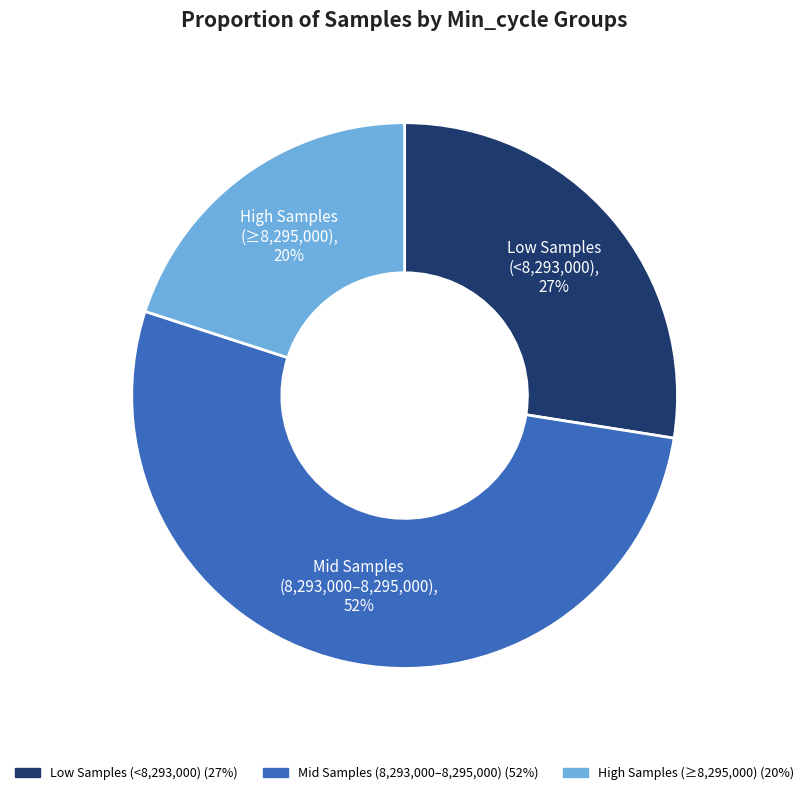

To the nearest percent, what is the difference between the largest and smallest slice percentages?

32%